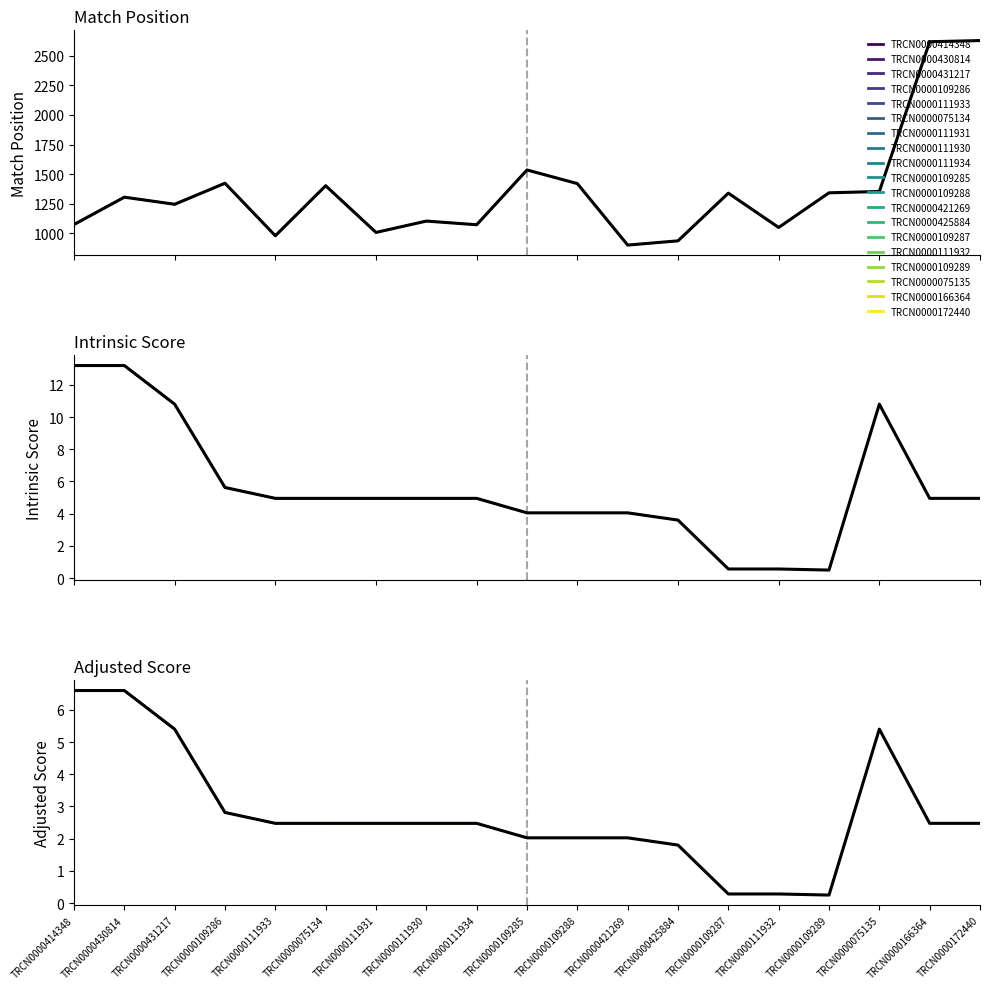

At how many categories does at least one series exceed 2149?

2